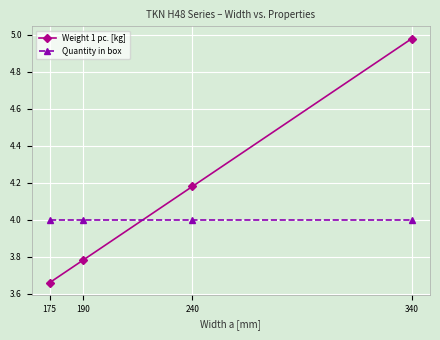

Rank the series by their average value, from highest to lowest.

Weight 1 pc. [kg], Quantity in box